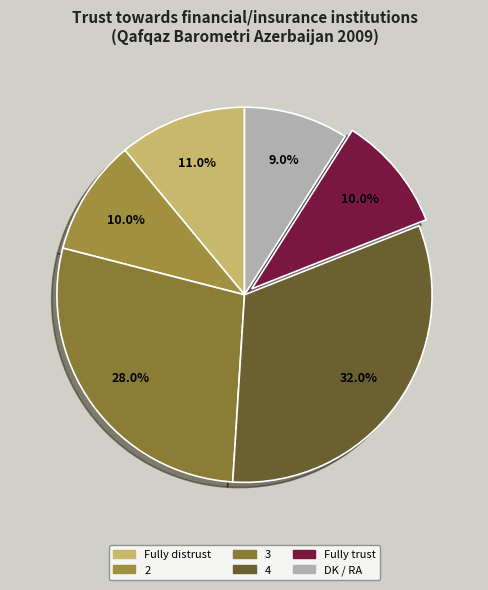

To the nearest percent, what is the difference between the largest and smallest slice percentages?

23%